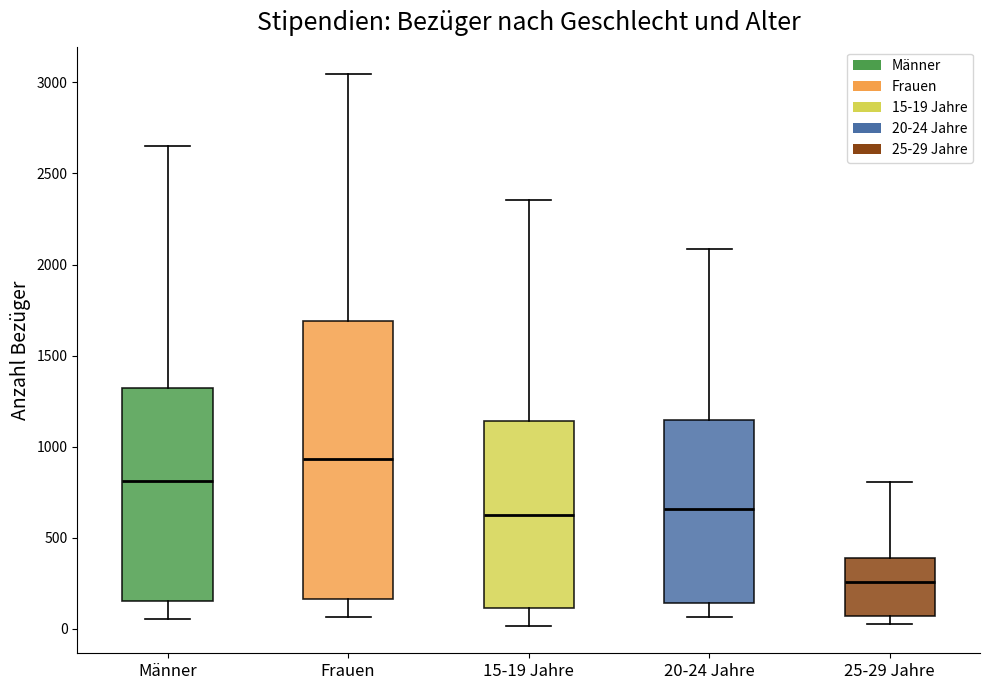

Where does the median line of the box for Männer sit on the y-axis? The values are not printed on the chart, so give them approximately, as read against the axis.

800